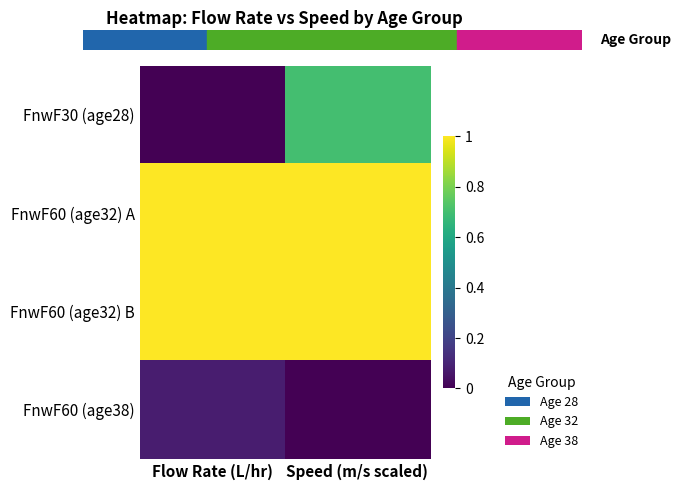

Reading left to right, list all the values displayed in this chart.

FnwF30 (age28): Flow Rate (L/hr)=0.0	Speed (m/s scaled)=0.7
FnwF60 (age32) A: Flow Rate (L/hr)=1.0	Speed (m/s scaled)=1.0
FnwF60 (age32) B: Flow Rate (L/hr)=1.0	Speed (m/s scaled)=1.0
FnwF60 (age38): Flow Rate (L/hr)=0.1	Speed (m/s scaled)=0.0